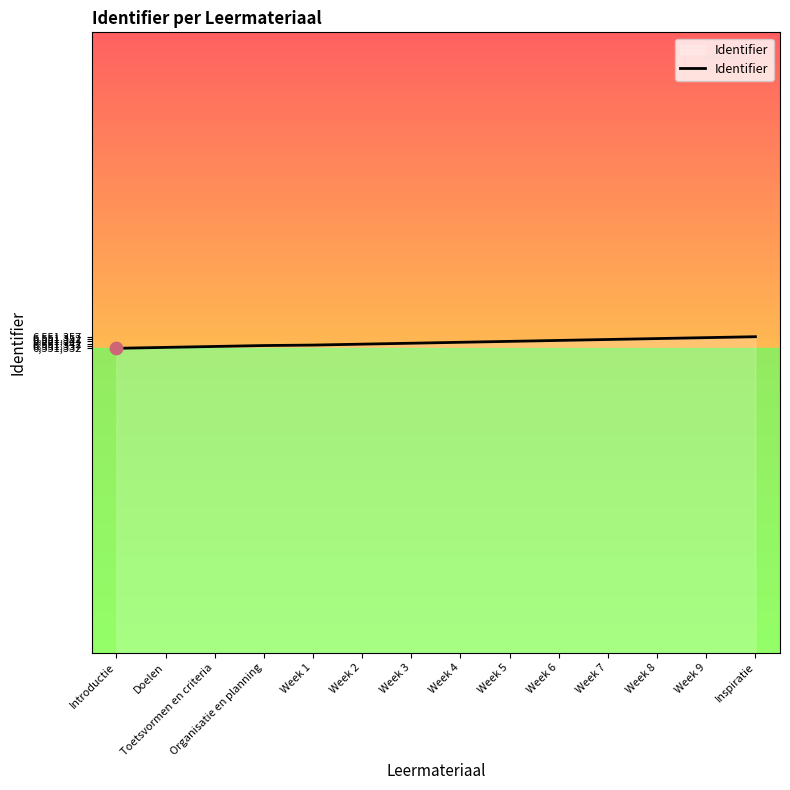

What is the change in value from Week 4 to Week 7?

+6